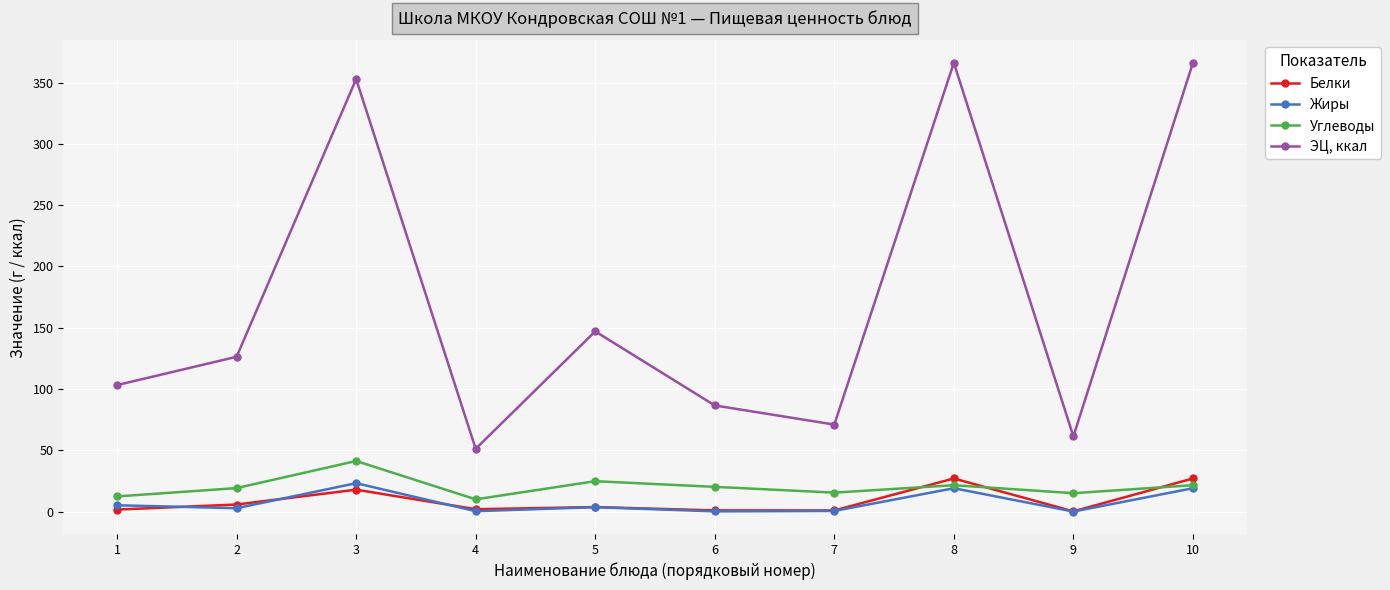

List the series in order of their peak value, highest first.

ЭЦ, ккал, Углеводы, Белки, Жиры